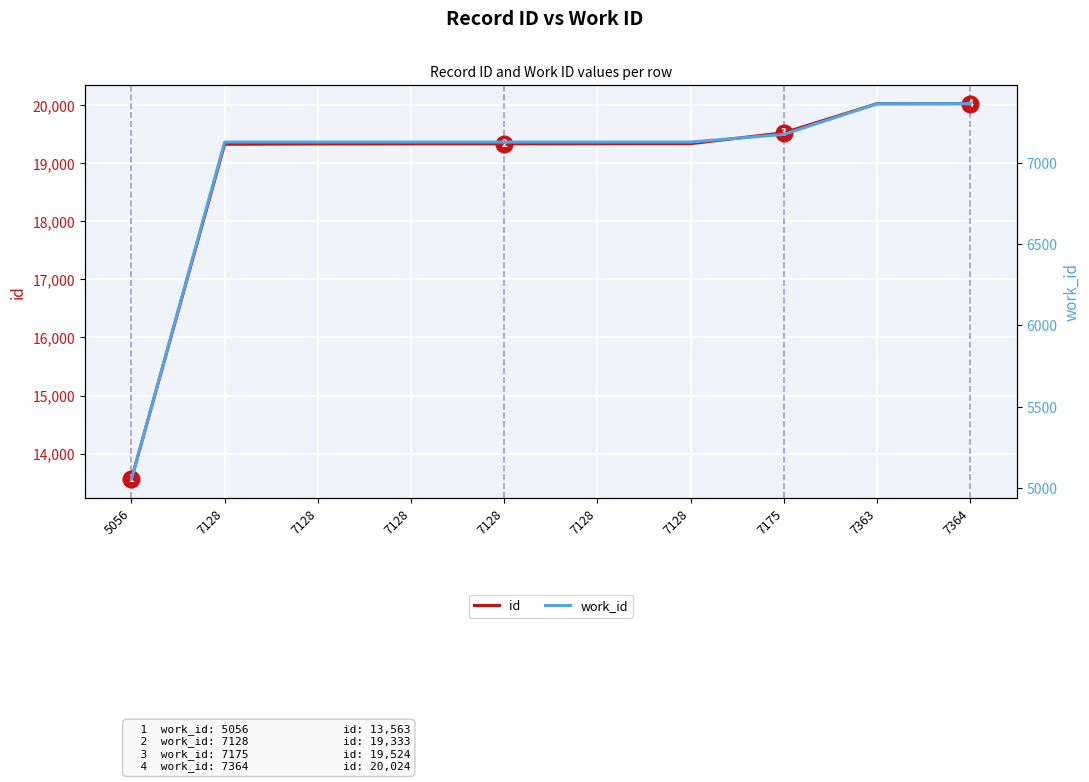

What is the value of the work_id point at the 1st from the left?

5056